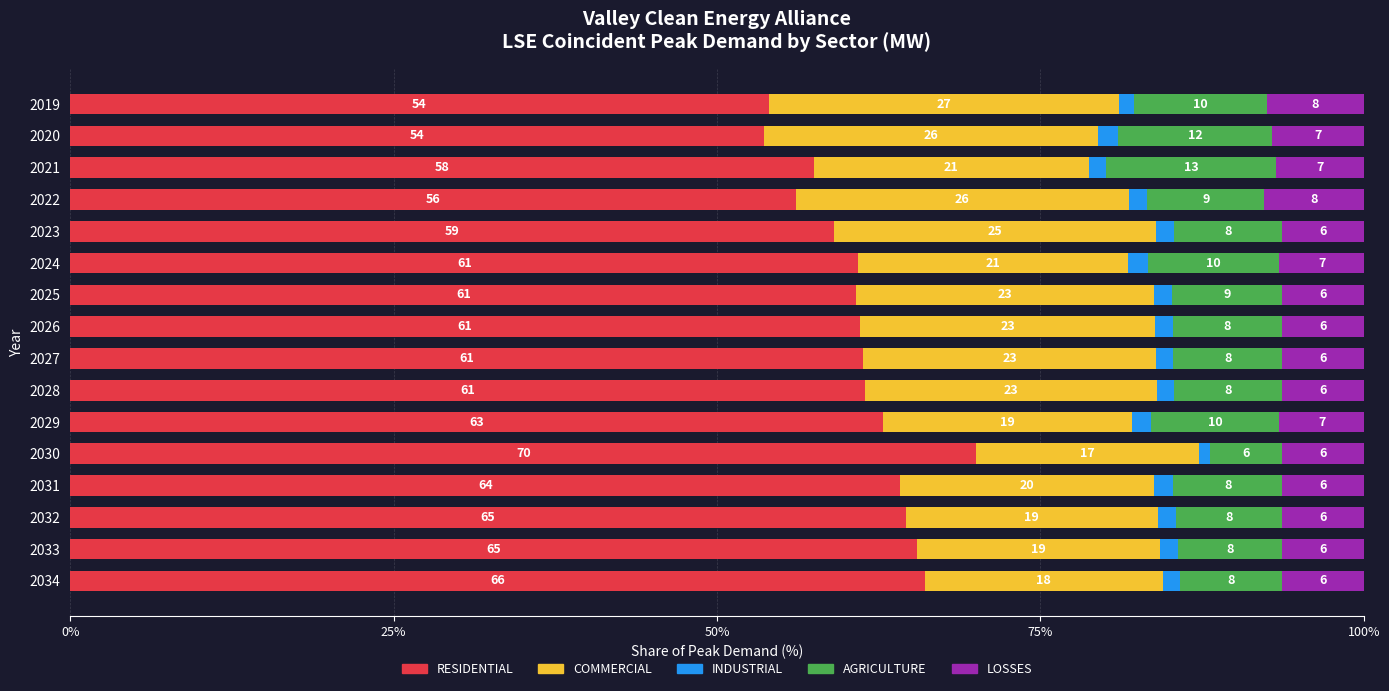

What are all the series names shown in the legend?

RESIDENTIAL, COMMERCIAL, INDUSTRIAL, AGRICULTURE, LOSSES